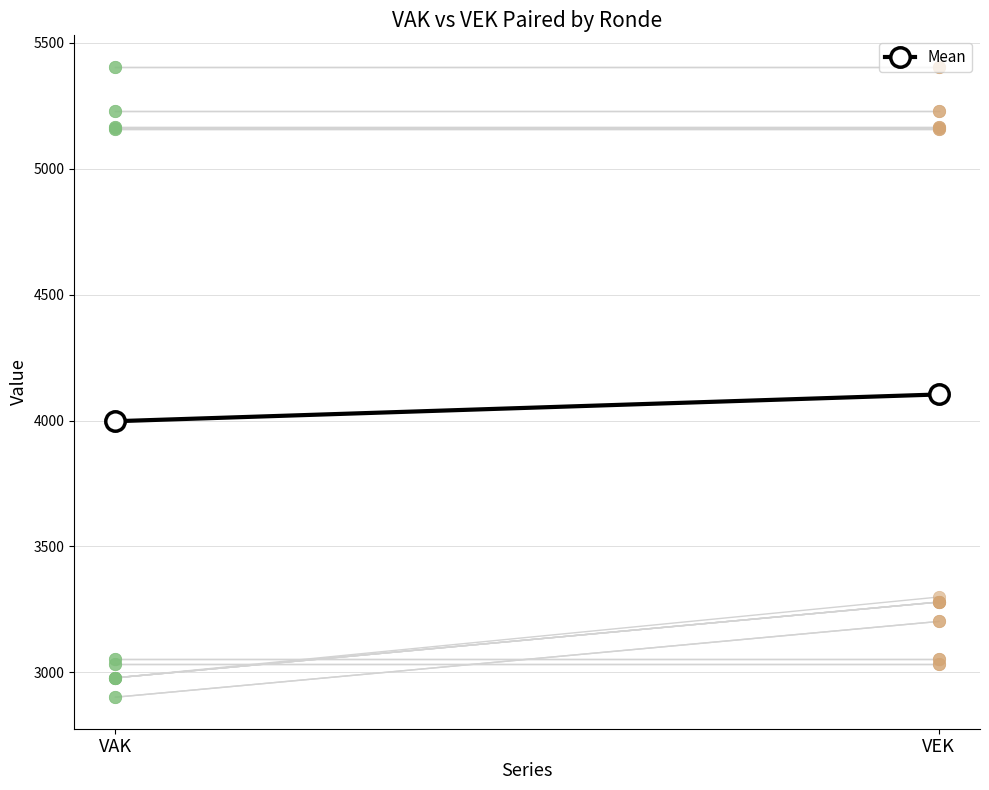

What is the change in value from VAK to VEK?

+106.3